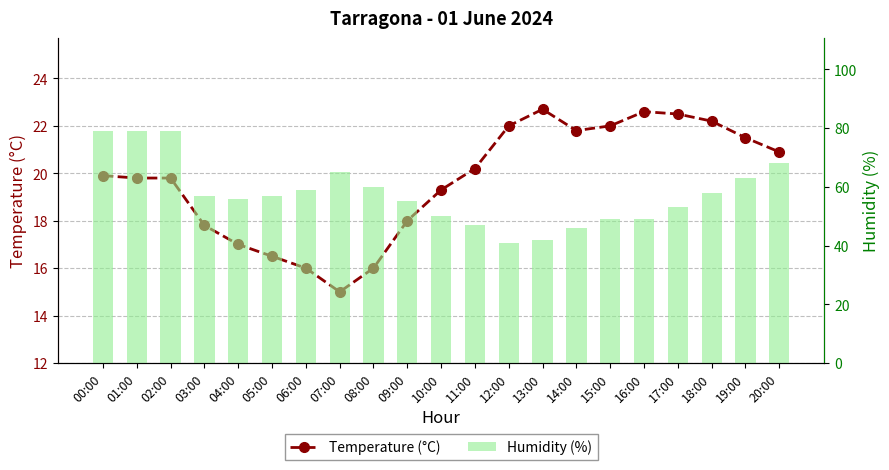

Between 06:00 and 16:00, which is larger?

16:00